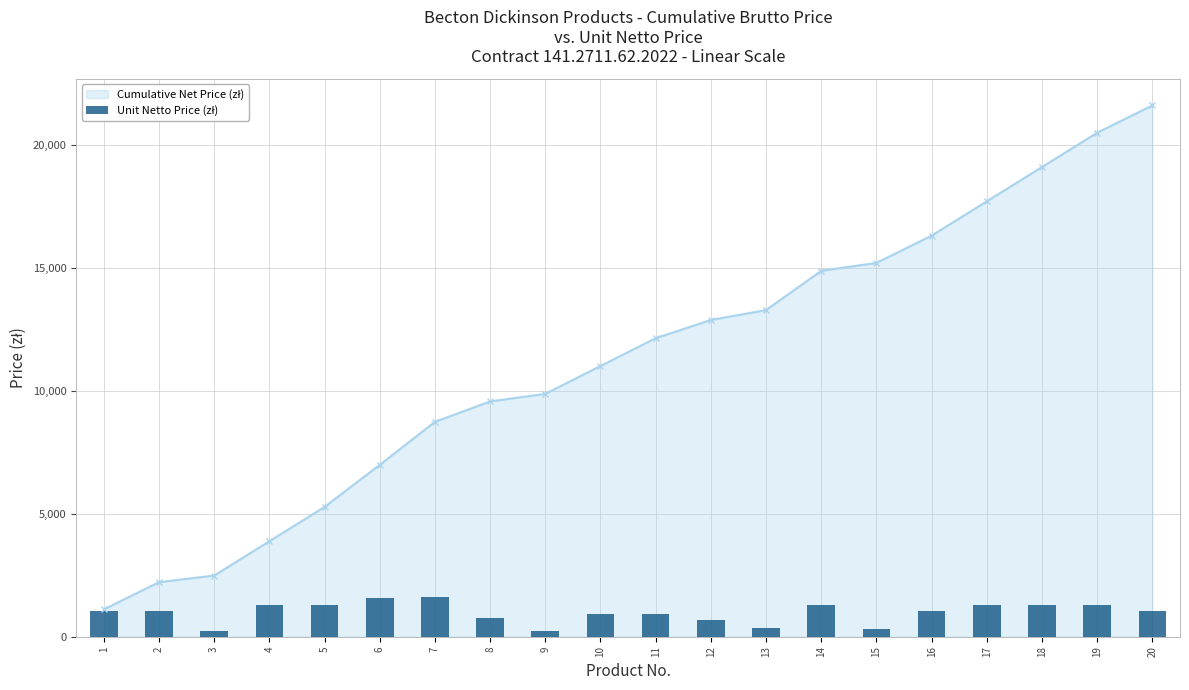

List the labels in order of value, largest first.

7, 6, 14, 4, 5, 17, 18, 19, 1, 2, 16, 20, 10, 11, 8, 12, 13, 15, 9, 3